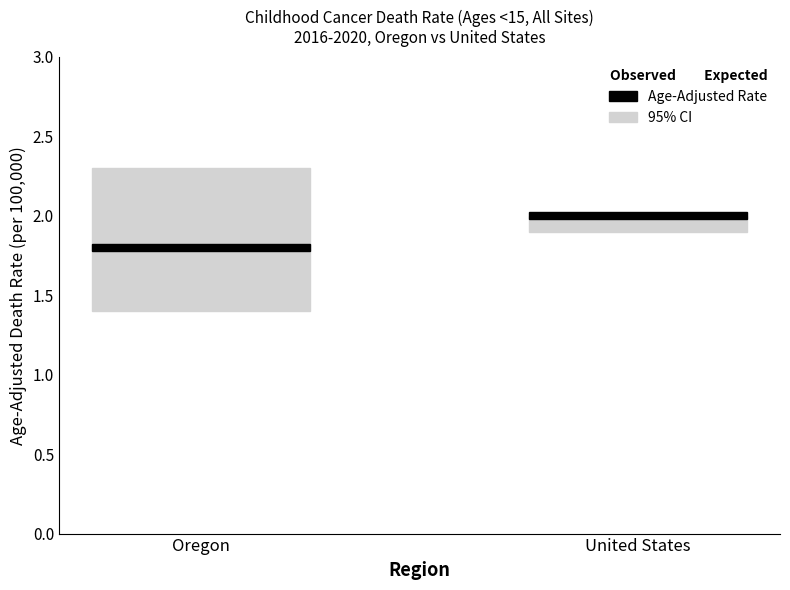

The Lower CI series shows 1.4 at Oregon. True or false?

True